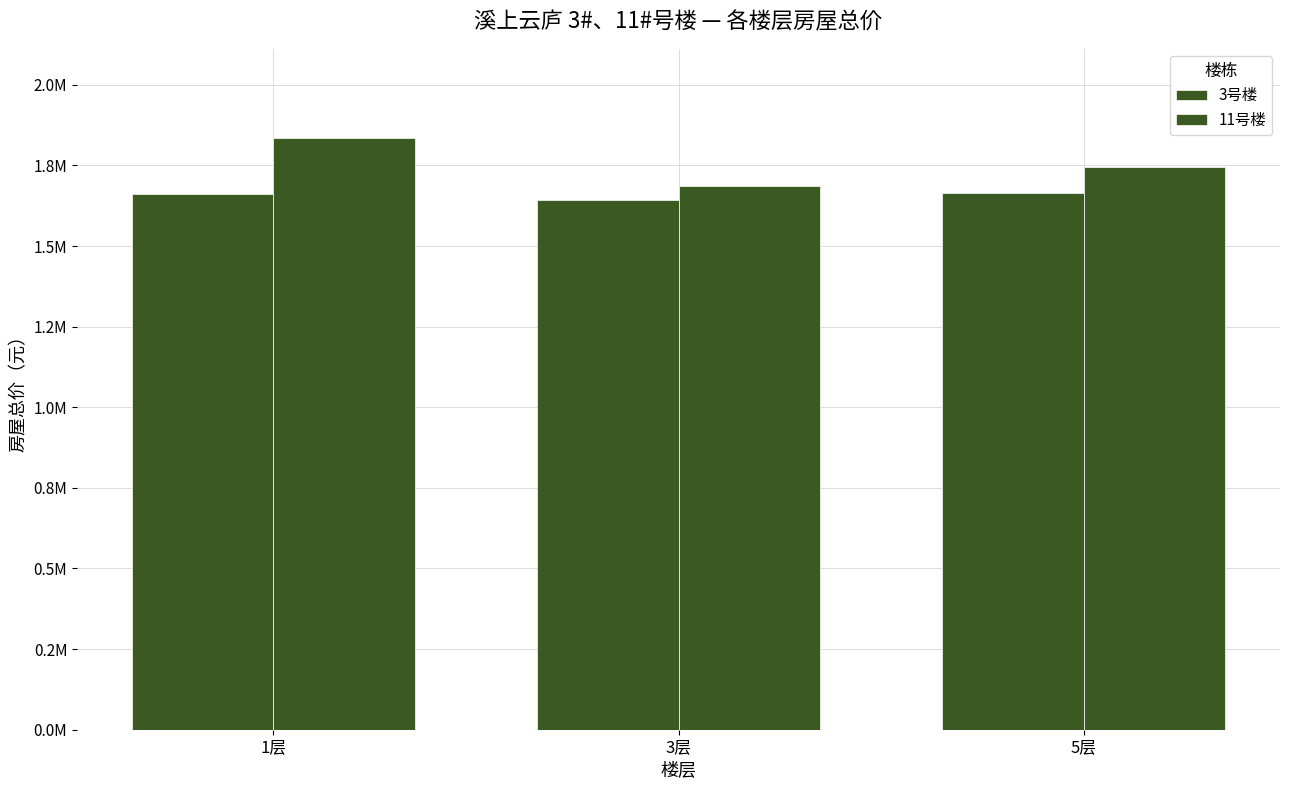

Which series has the largest range (max minus min)?

11号楼